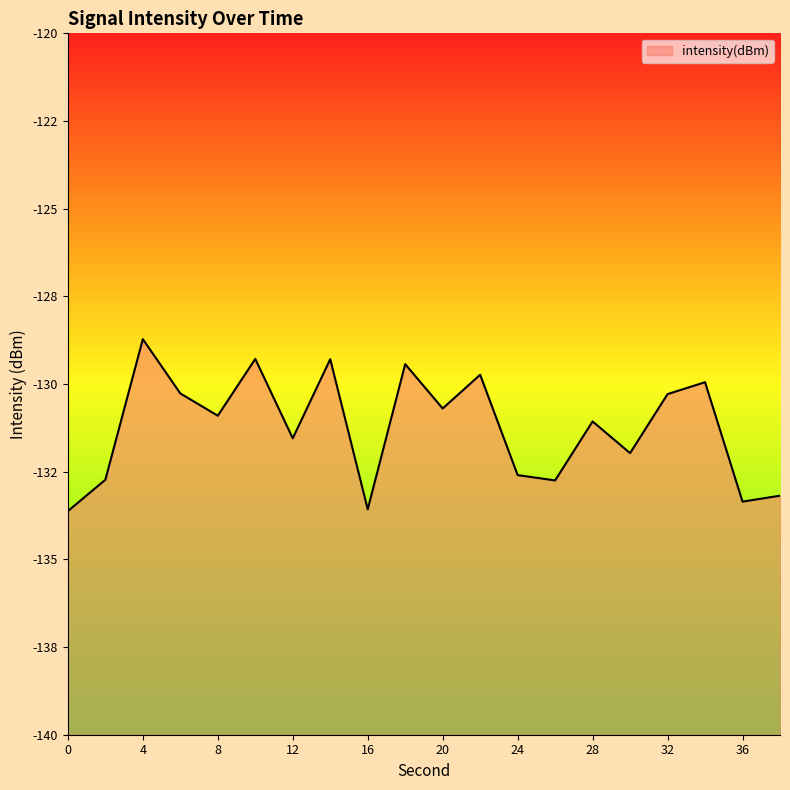

True or false: the data shows -218.3 at 0.

False